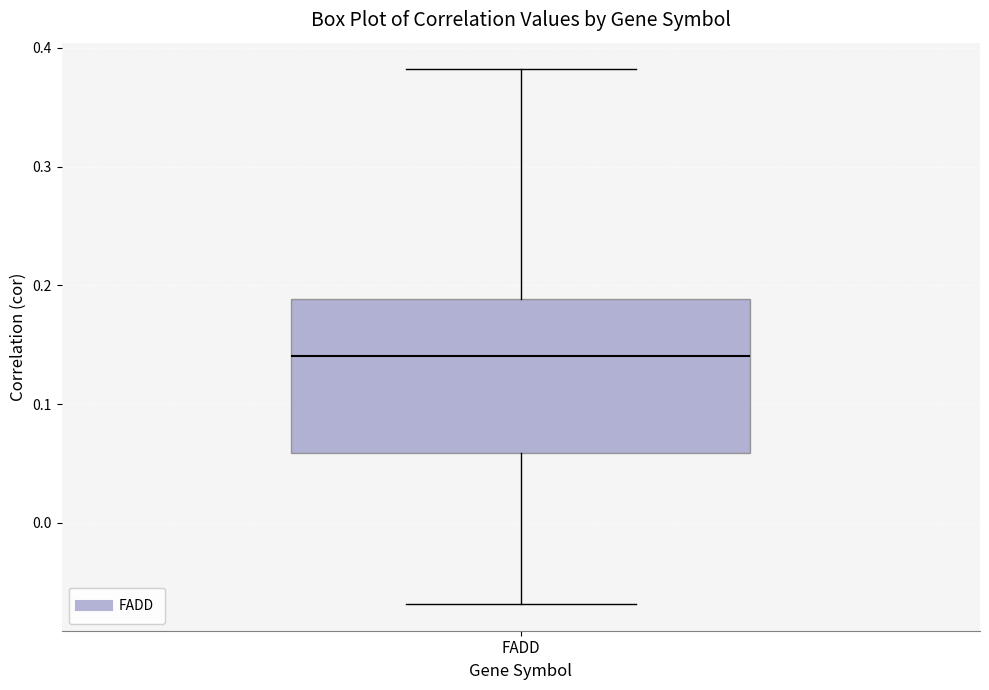

Transcribe this box plot: give where the median line is, the range the box spans, and where the two whiskers end, as read against the y-axis. The values are not printed on the chart, so give them approximately, as read against the axis.

median 0.14, box 0.06 to 0.19, whiskers -0.07 to 0.38